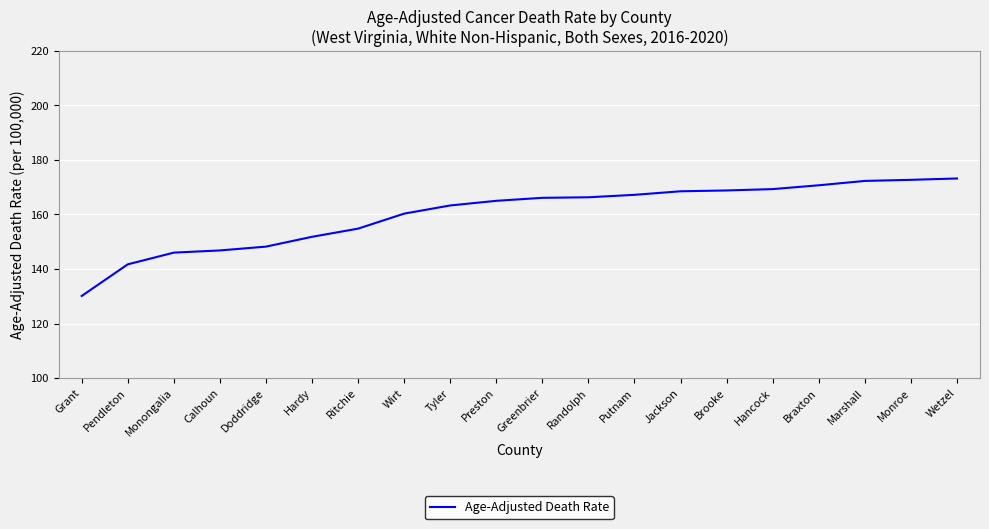

Does the chart have visible grid lines?

Yes